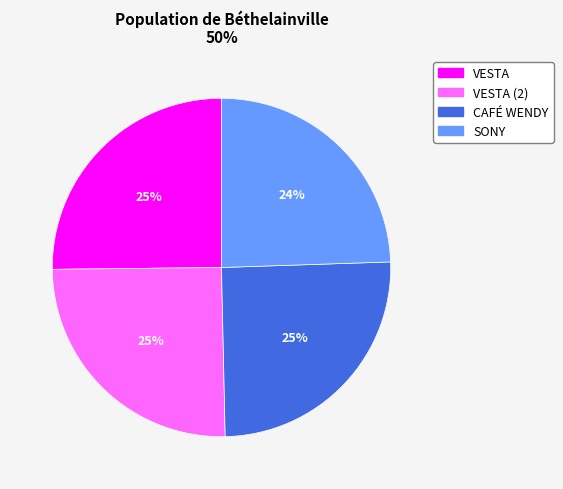

To the nearest percent, what is the difference between the largest and smallest slice percentages?

1%